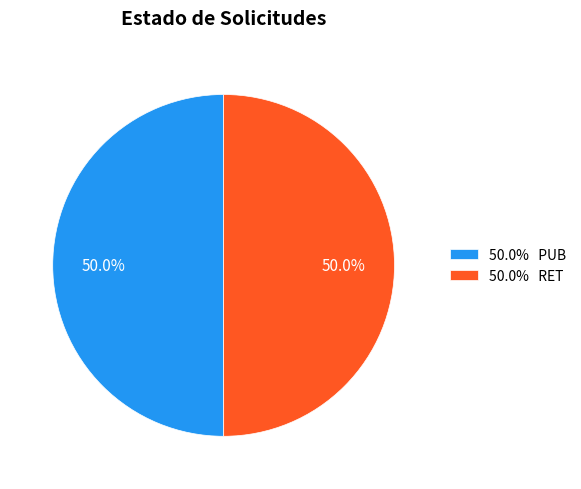

How many slices are in this pie chart?

2